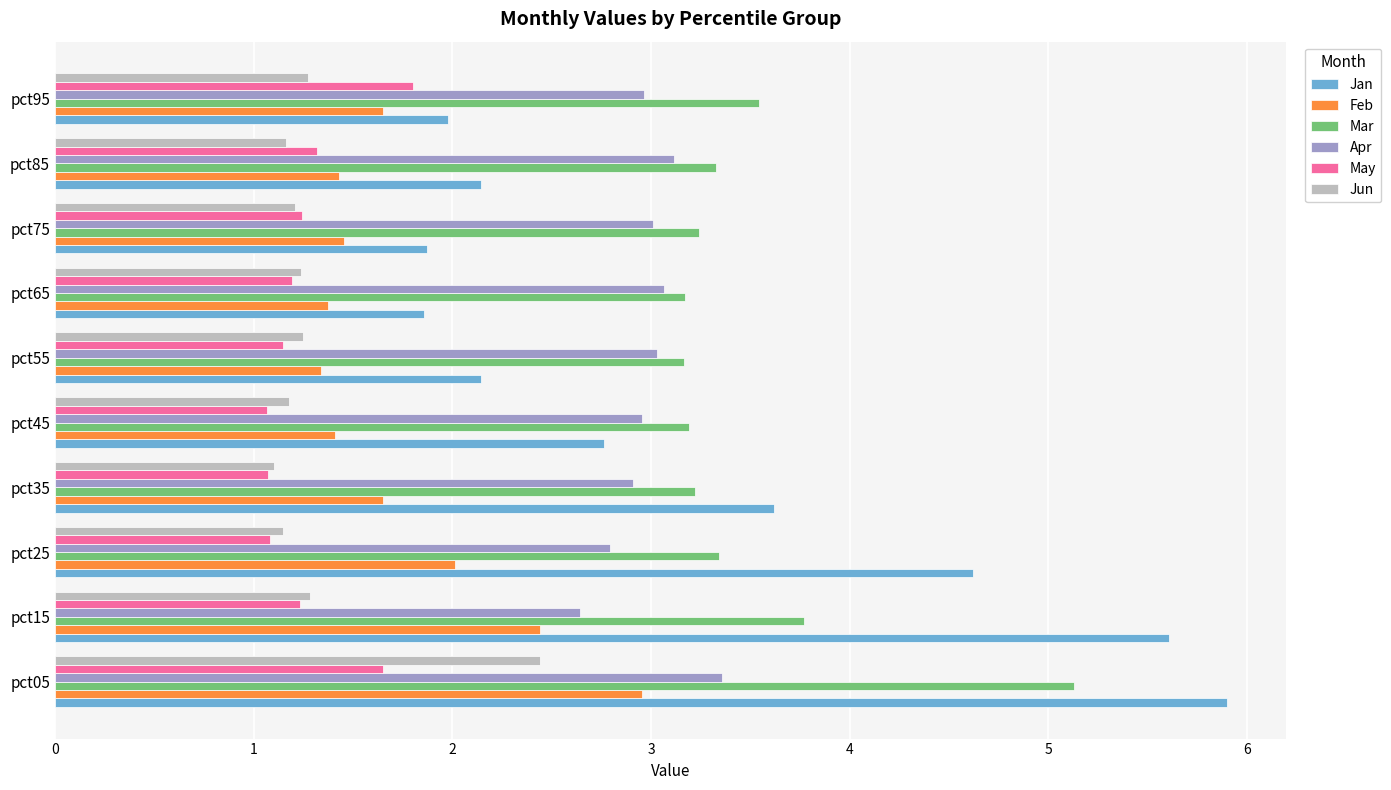

What is the sum of all May values?

12.8